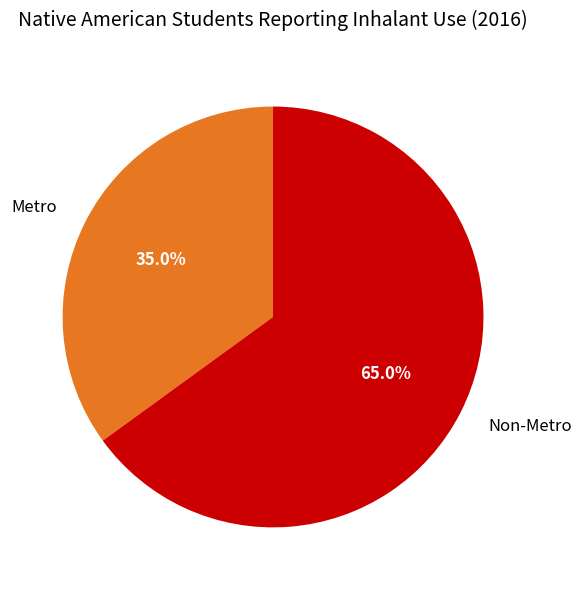

Is there any slice that represents more than half of the pie?

Yes